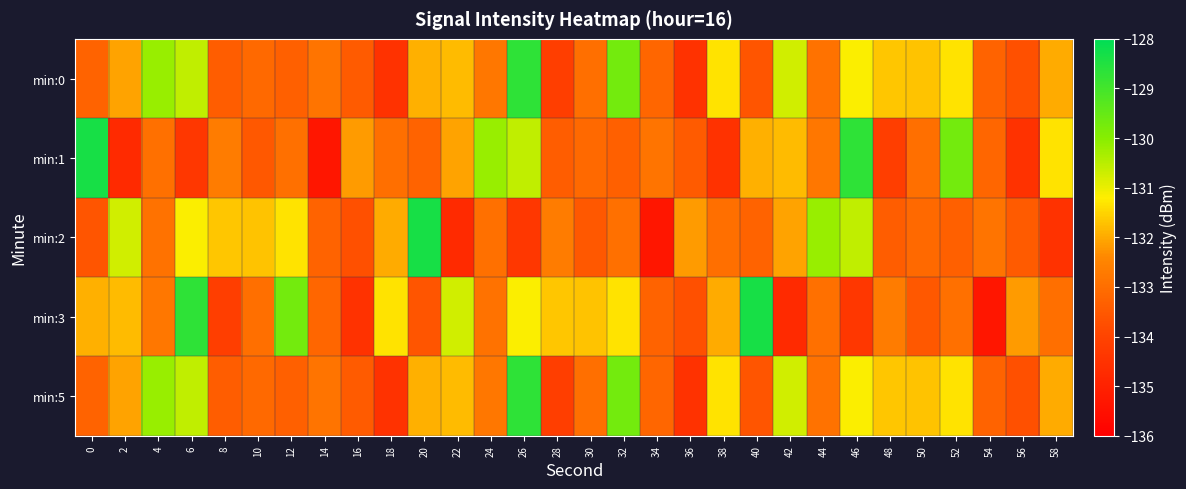

Reading left to right, list all the values displayed in this chart.

min:0: 0=-133.3	2=-132.1	4=-130.2	6=-130.6	8=-133.4	10=-133.1	12=-133.3	14=-132.8	16=-133.5	18=-134.5	20=-131.9	22=-131.8	24=-132.8	26=-128.7	28=-134.1	30=-133.0	32=-129.7	34=-133.2	36=-134.5	38=-131.3	40=-133.6	42=-130.7	44=-132.9	46=-131.2	48=-131.7	50=-131.7	52=-131.3	54=-133.3	56=-133.7	58=-132.0
min:1: 0=-128.4	2=-134.7	4=-133.0	6=-134.4	8=-132.7	10=-133.5	12=-133.0	14=-135.3	16=-132.2	18=-133.0	20=-133.3	22=-132.1	24=-130.2	26=-130.6	28=-133.4	30=-133.1	32=-133.3	34=-132.8	36=-133.5	38=-134.5	40=-131.9	42=-131.8	44=-132.8	46=-128.7	48=-134.1	50=-133.0	52=-129.7	54=-133.2	56=-134.5	58=-131.3
min:2: 0=-133.6	2=-130.7	4=-132.9	6=-131.2	8=-131.7	10=-131.7	12=-131.3	14=-133.3	16=-133.7	18=-132.0	20=-128.4	22=-134.7	24=-133.0	26=-134.4	28=-132.7	30=-133.5	32=-133.0	34=-135.3	36=-132.2	38=-133.0	40=-133.3	42=-132.1	44=-130.2	46=-130.6	48=-133.4	50=-133.1	52=-133.3	54=-132.8	56=-133.5	58=-134.5
min:3: 0=-131.9	2=-131.8	4=-132.8	6=-128.7	8=-134.1	10=-133.0	12=-129.7	14=-133.2	16=-134.5	18=-131.3	20=-133.6	22=-130.7	24=-132.9	26=-131.2	28=-131.7	30=-131.7	32=-131.3	34=-133.3	36=-133.7	38=-132.0	40=-128.4	42=-134.7	44=-133.0	46=-134.4	48=-132.7	50=-133.5	52=-133.0	54=-135.3	56=-132.2	58=-133.0
min:5: 0=-133.3	2=-132.1	4=-130.2	6=-130.6	8=-133.4	10=-133.1	12=-133.3	14=-132.8	16=-133.5	18=-134.5	20=-131.9	22=-131.8	24=-132.8	26=-128.7	28=-134.1	30=-133.0	32=-129.7	34=-133.2	36=-134.5	38=-131.3	40=-133.6	42=-130.7	44=-132.9	46=-131.2	48=-131.7	50=-131.7	52=-131.3	54=-133.3	56=-133.7	58=-132.0